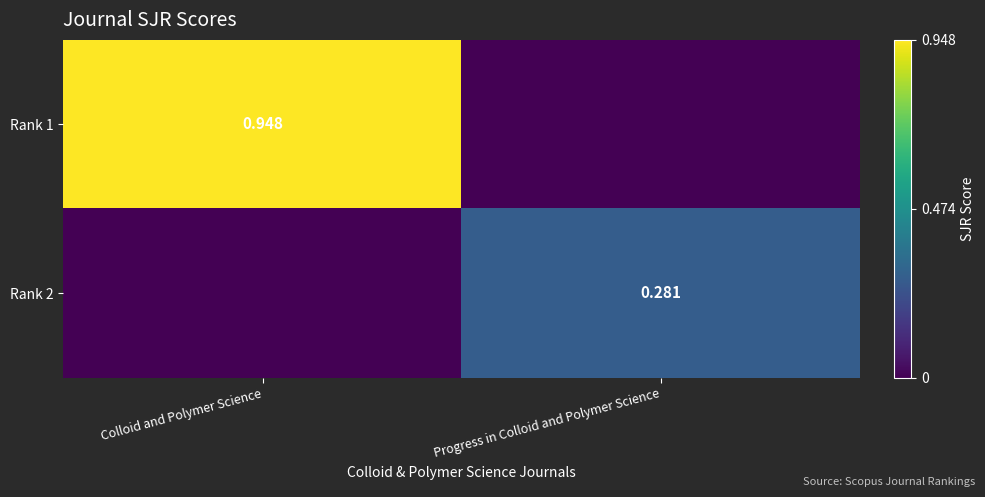

At which category is the sum across all series the highest?

Colloid and Polymer Science